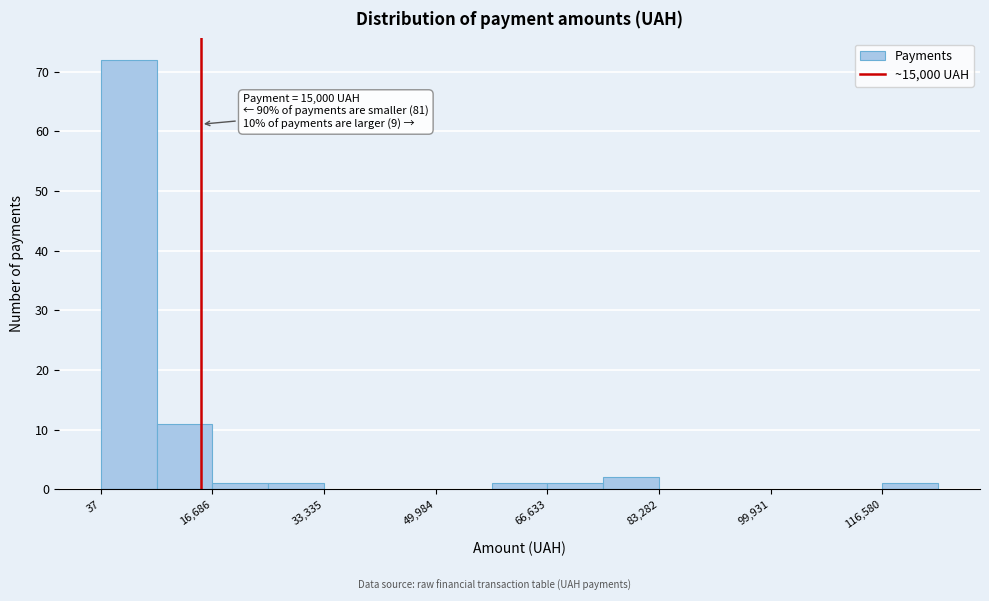

Over which range of the x-axis is the bar tallest?

0 to 8000